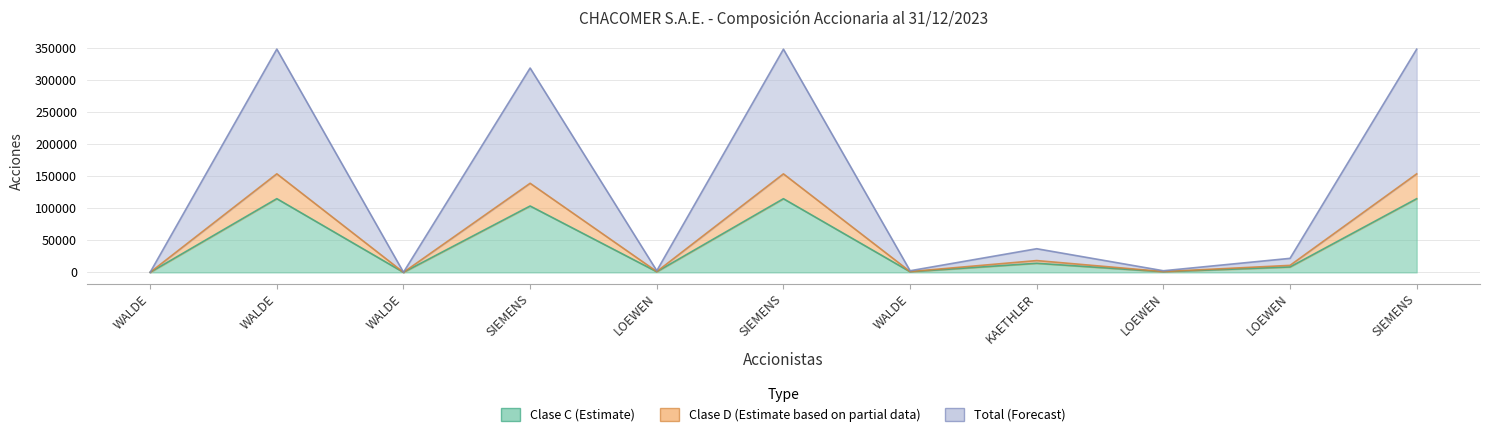

True or false: Clase C (Estimate) and Total (Forecast) intersect in this chart.

False